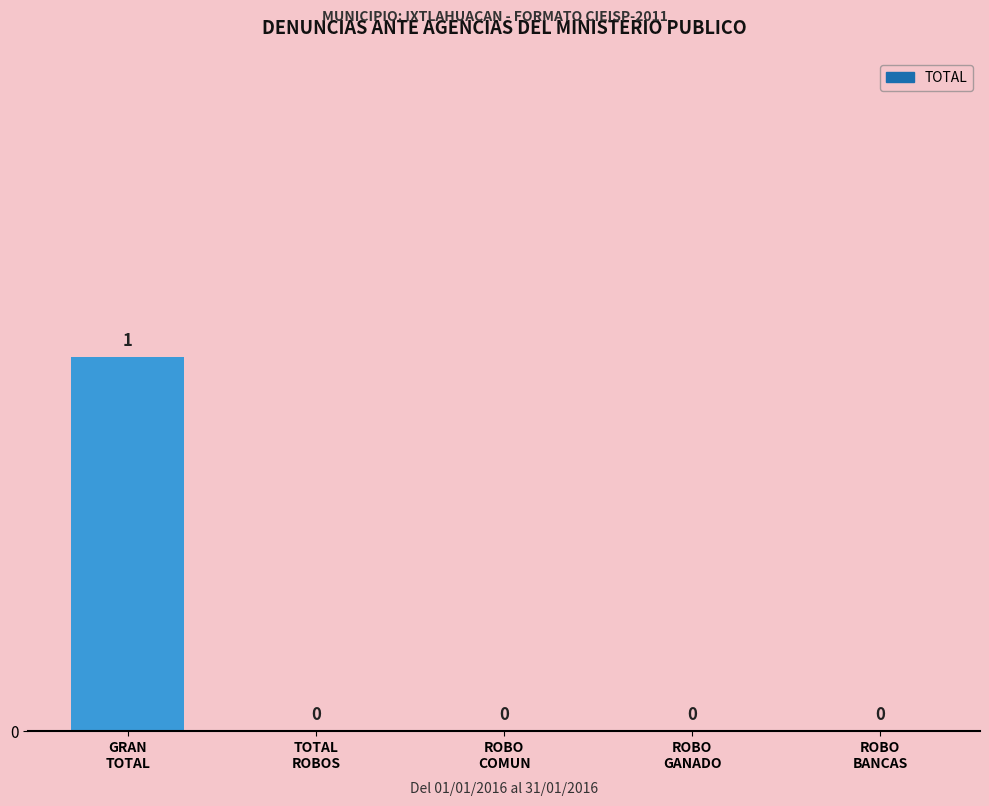

Are the bars horizontal?

No